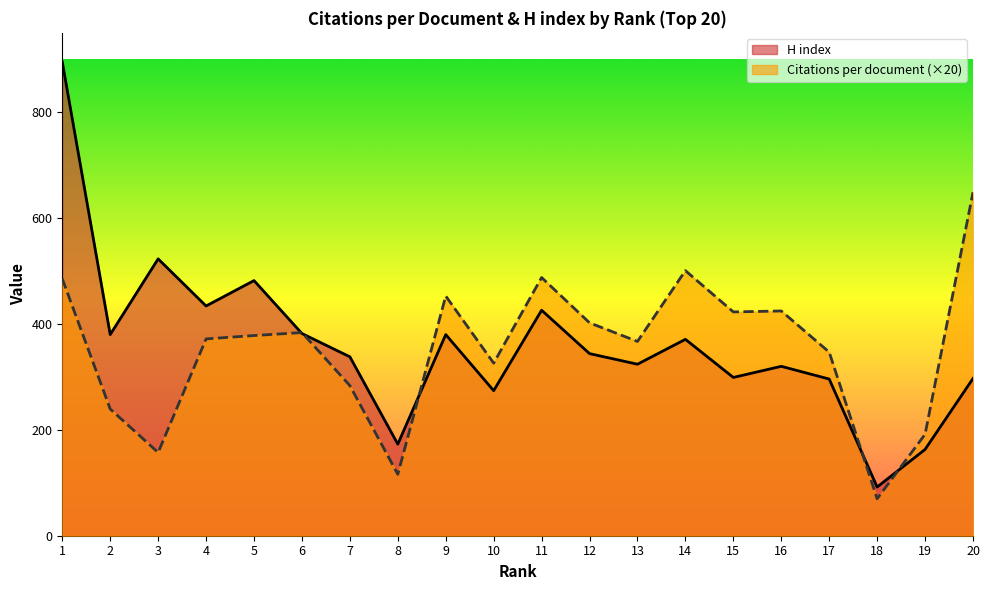

What is the sum of the Citations per document values at 6 and 4?

755.6